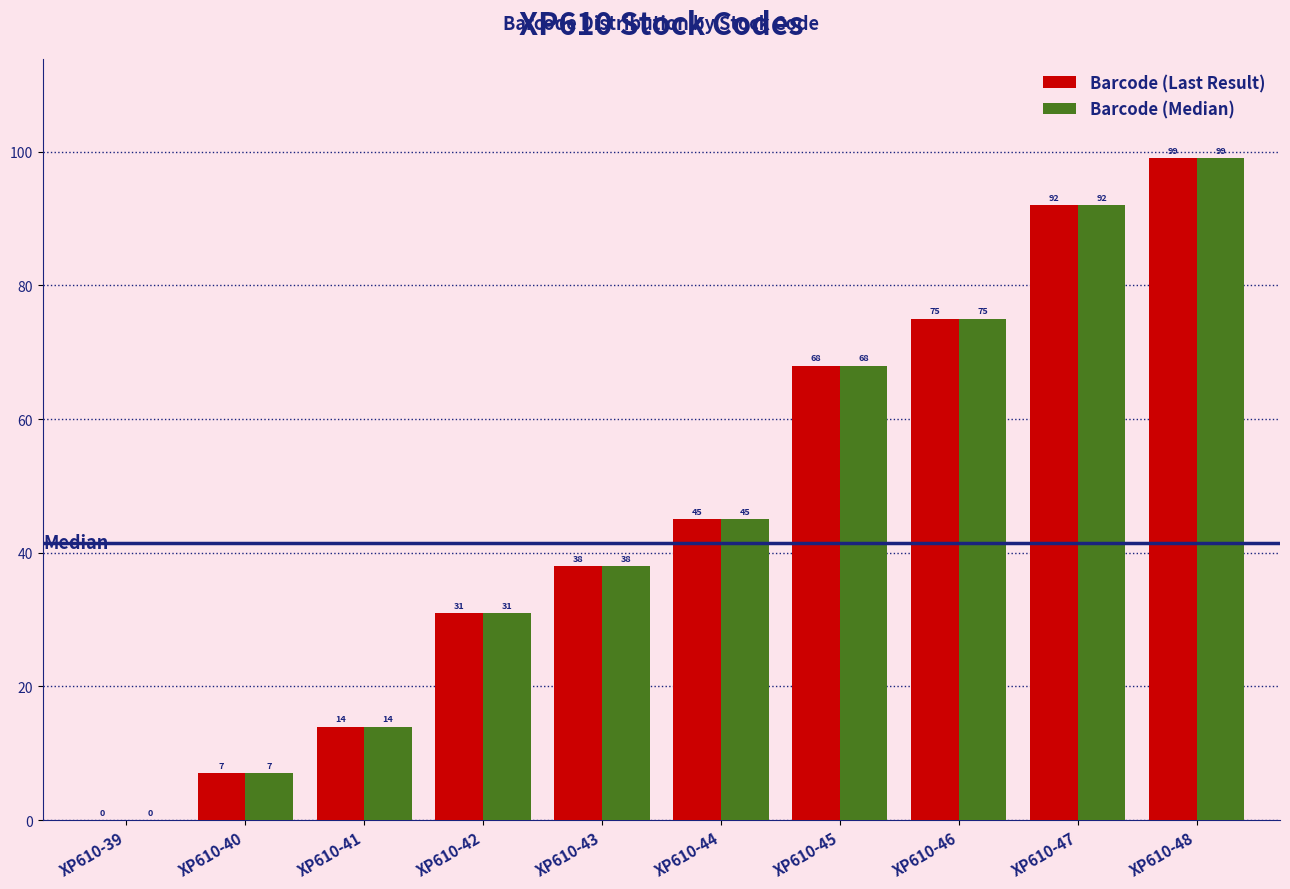

What is the average value of the Barcode (Median) series?

47